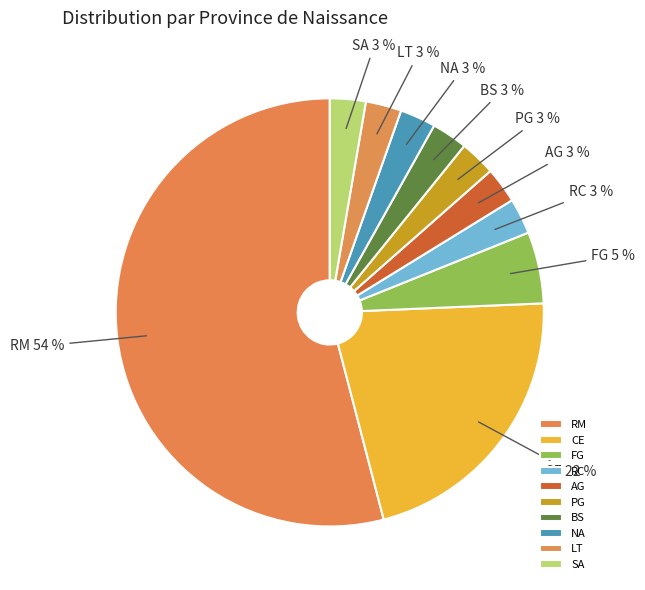

To the nearest percent, what percentage of the pie is AG?

3%